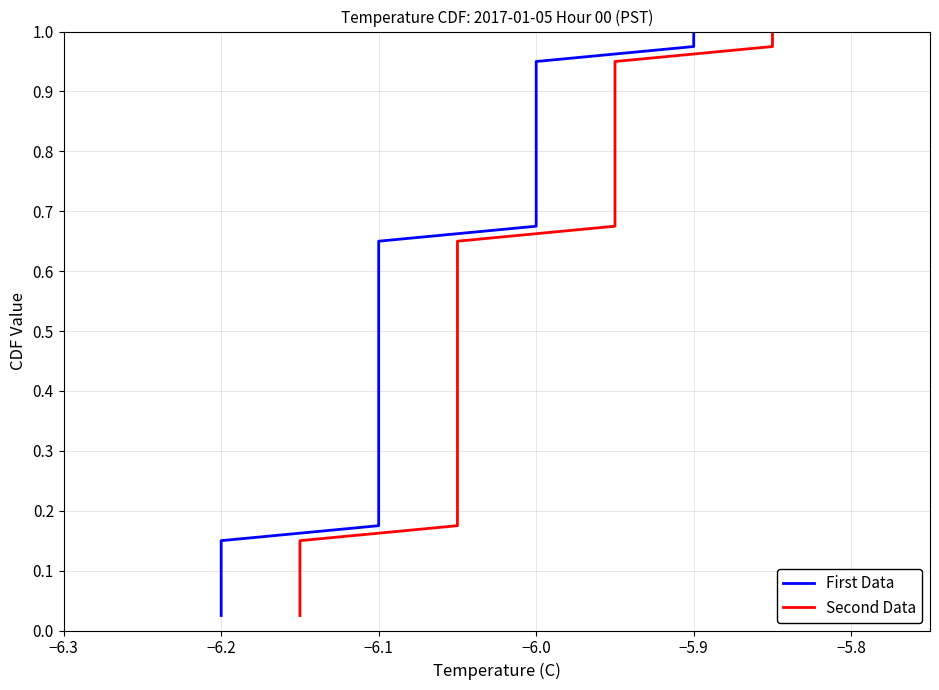

Does the chart have visible grid lines?

Yes